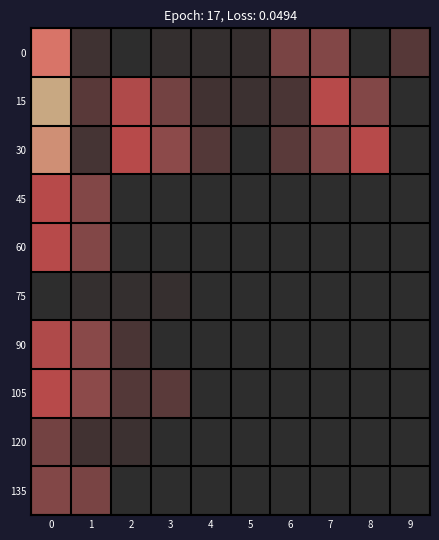

Reading left to right, list all the values displayed in this chart.

0: 0=0.8	1=0.1	2=0.0	3=0.0	4=0.0	5=0.0	6=0.3	7=0.3	8=0.0	9=0.2
15: 0=1.0	1=0.2	2=0.4	3=0.3	4=0.1	5=0.1	6=0.1	7=0.5	8=0.3	9=0.0
30: 0=0.9	1=0.1	2=0.5	3=0.3	4=0.1	5=0.0	6=0.2	7=0.3	8=0.5	9=0.0
45: 0=0.5	1=0.3	2=0.0	3=0.0	4=0.0	5=0.0	6=0.0	7=0.0	8=0.0	9=0.0
60: 0=0.5	1=0.3	2=0.0	3=0.0	4=0.0	5=0.0	6=0.0	7=0.0	8=0.0	9=0.0
75: 0=0.0	1=0.0	2=0.0	3=0.0	4=0.0	5=0.0	6=0.0	7=0.0	8=0.0	9=0.0
90: 0=0.4	1=0.3	2=0.1	3=0.0	4=0.0	5=0.0	6=0.0	7=0.0	8=0.0	9=0.0
105: 0=0.5	1=0.3	2=0.1	3=0.2	4=0.0	5=0.0	6=0.0	7=0.0	8=0.0	9=0.0
120: 0=0.3	1=0.1	2=0.1	3=0.0	4=0.0	5=0.0	6=0.0	7=0.0	8=0.0	9=0.0
135: 0=0.3	1=0.3	2=0.0	3=0.0	4=0.0	5=0.0	6=0.0	7=0.0	8=0.0	9=0.0